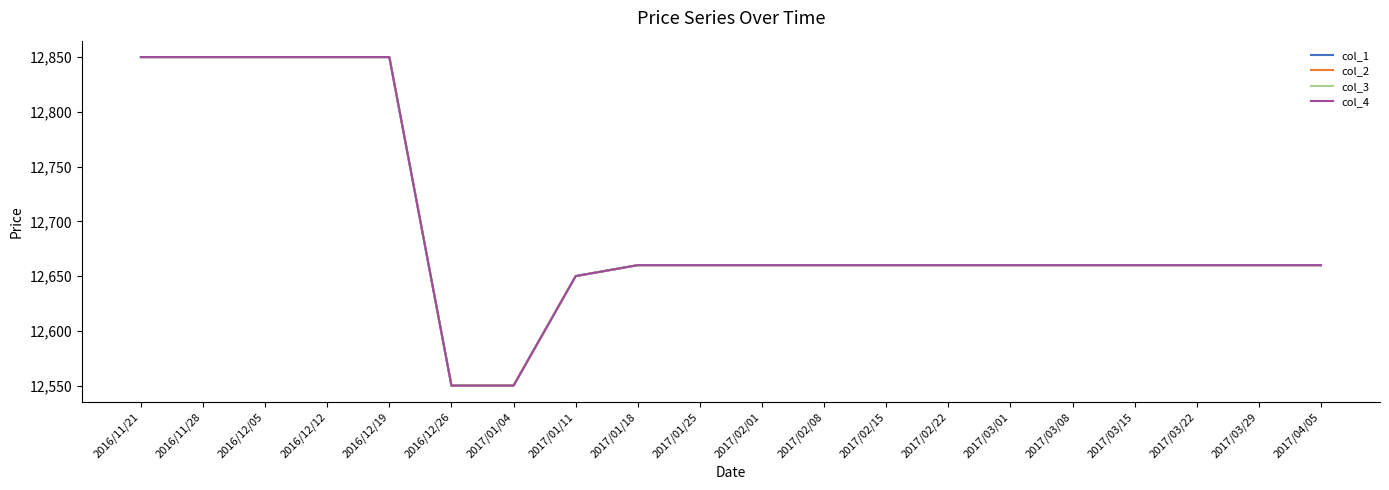

What is the greatest value displayed?

12850